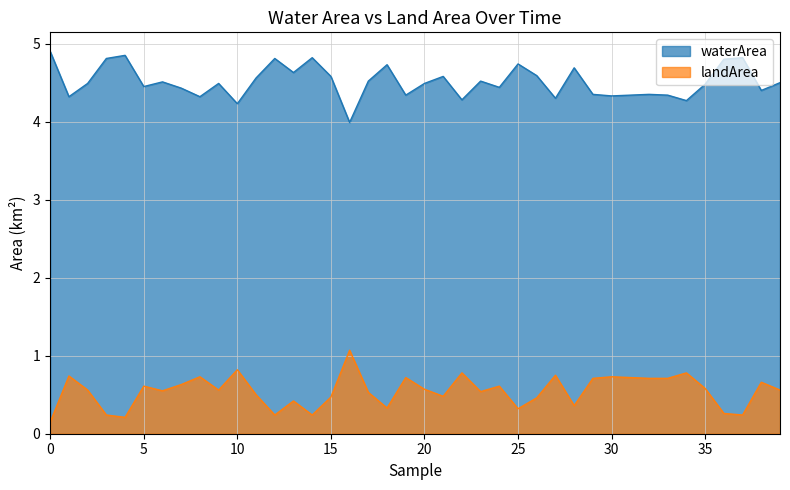

How many lines are shown in the chart?

2